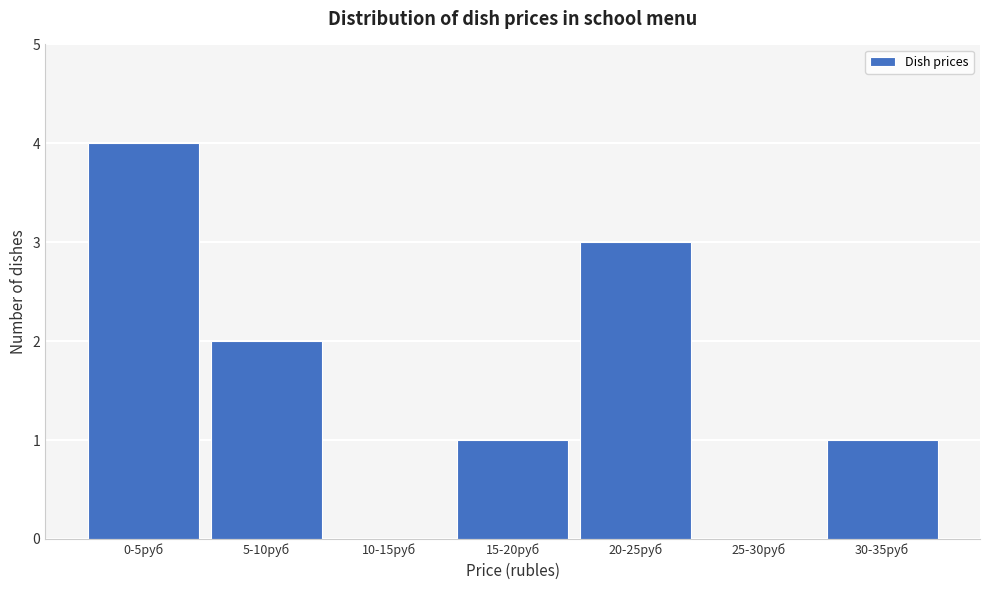

Reading right to left, what are all the values shown in this chart?

30-35руб=1	25-30руб=0	20-25руб=3	15-20руб=1	10-15руб=0	5-10руб=2	0-5руб=4